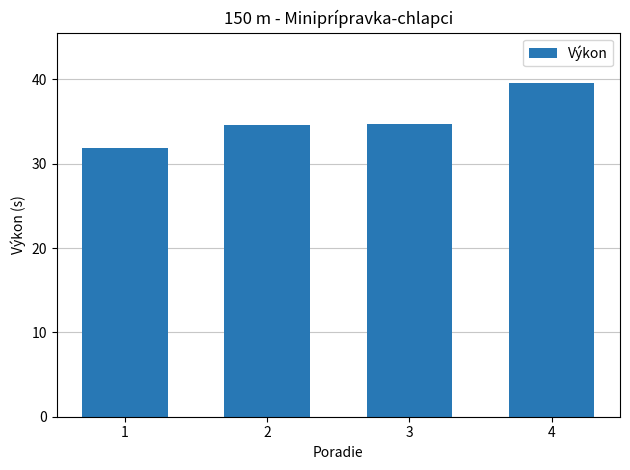

Does the chart contain any negative values?

No